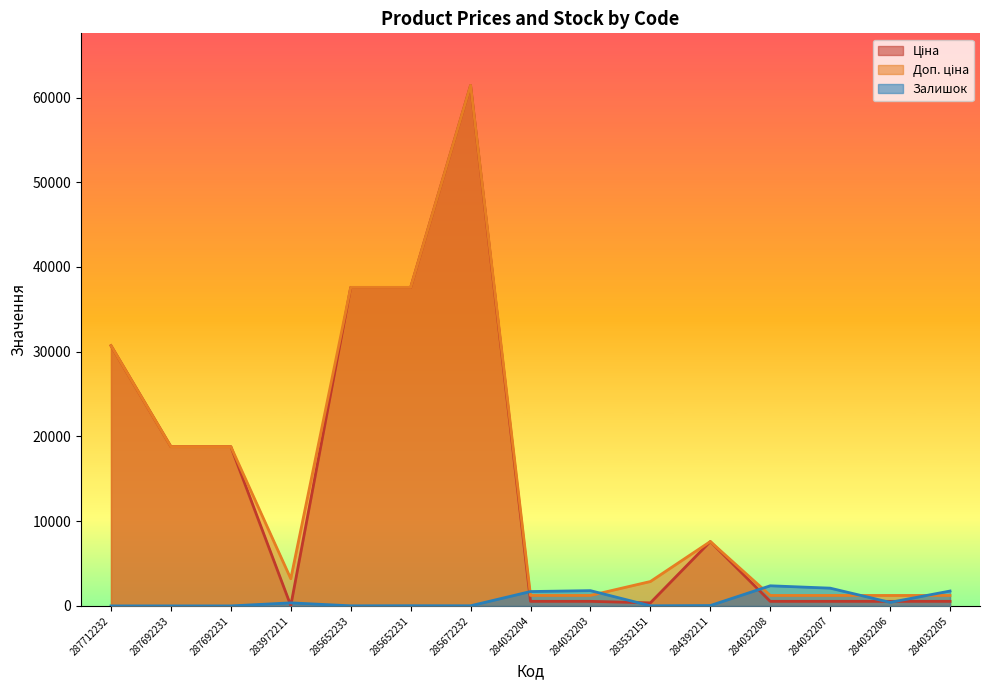

Where do Залишок and Ціна first cross each other?

287692231 and 283972211